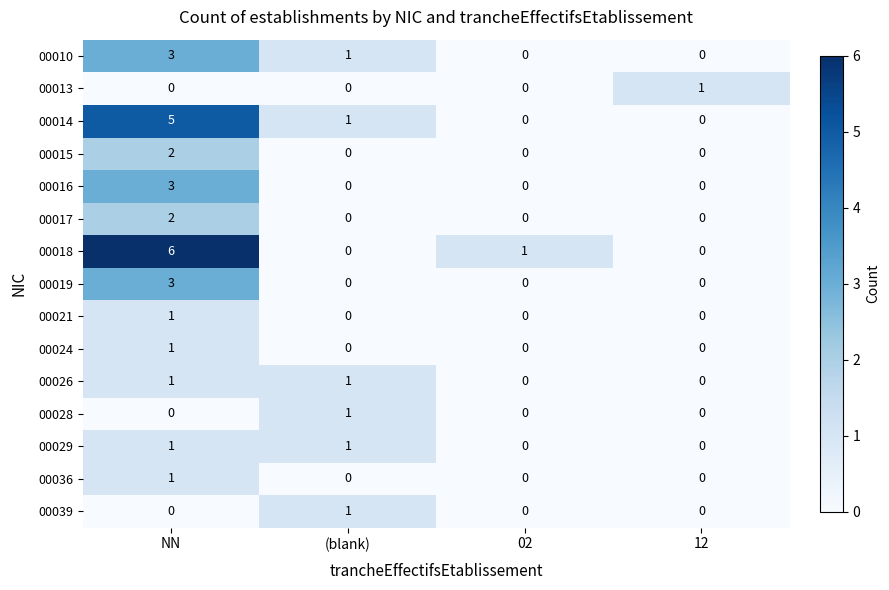

What is the sum of all 00018 values?

7